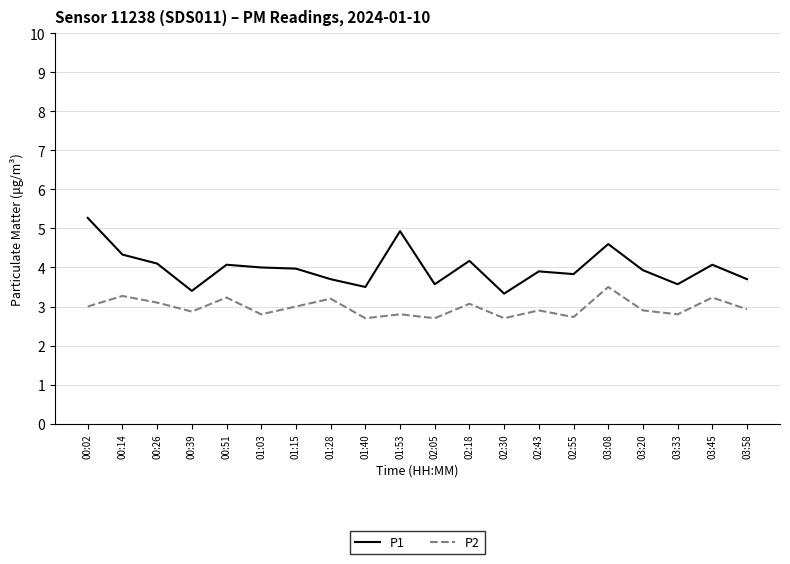

How many lines are shown in the chart?

2